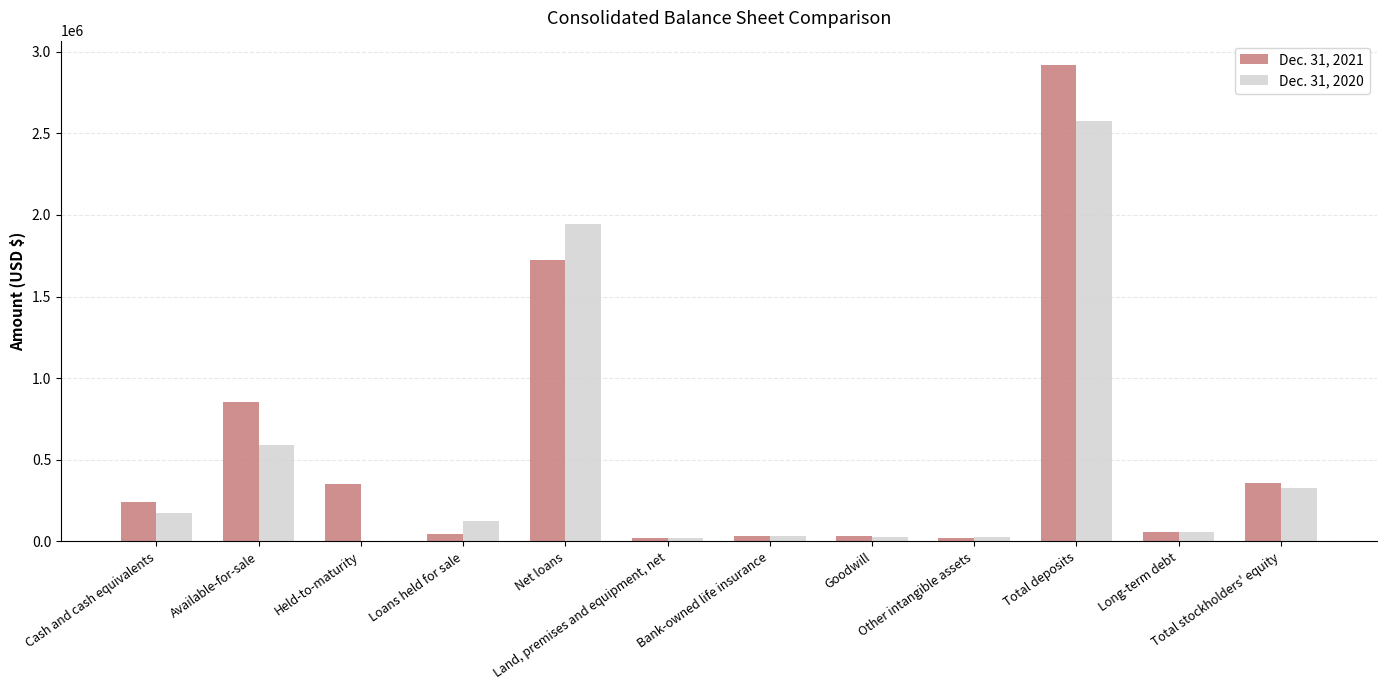

What is the greatest value displayed?

2920551